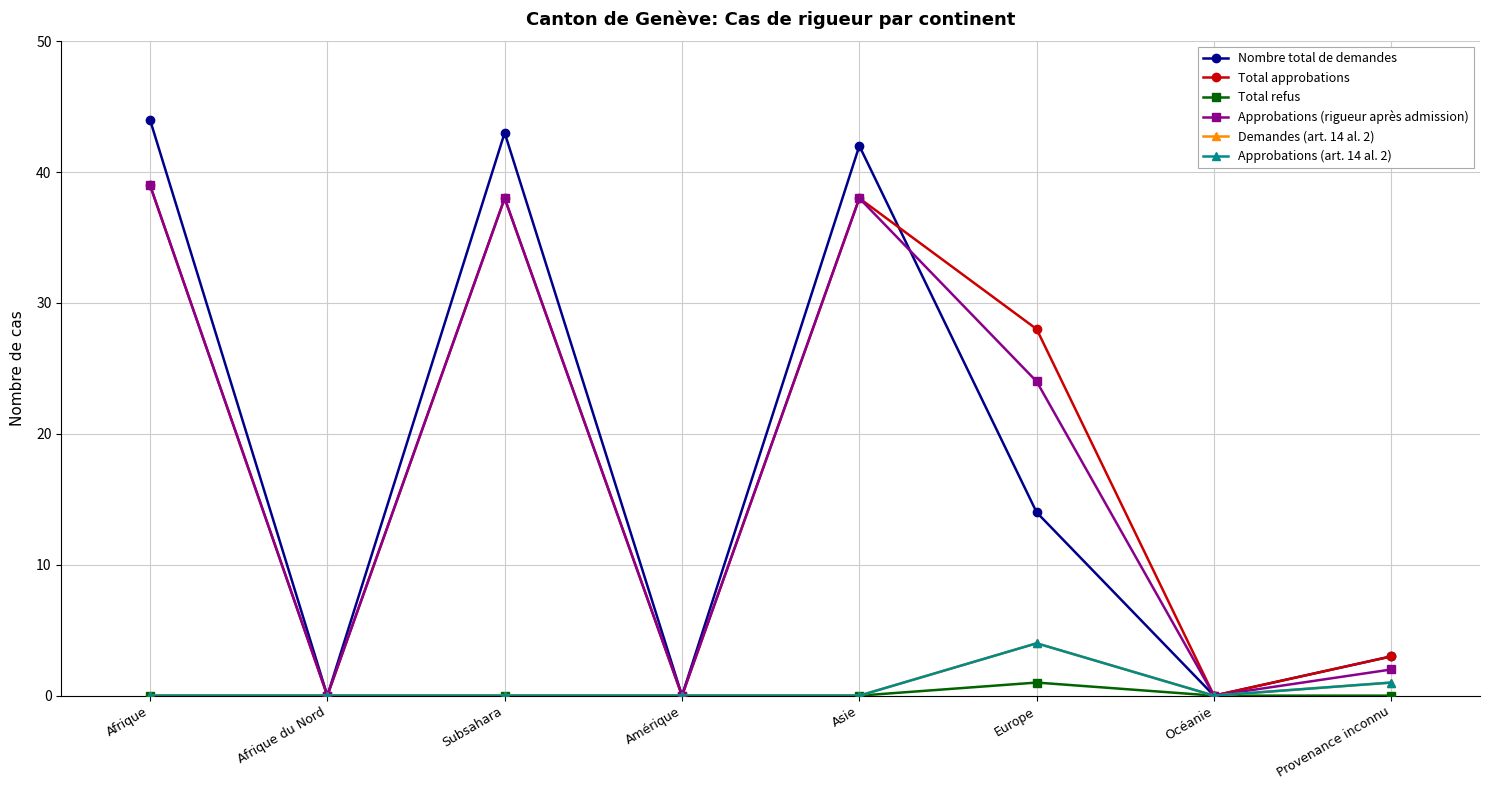

Rank the series by their maximum value, from lowest to highest.

Total refus, Demandes (art. 14 al. 2), Approbations (art. 14 al. 2), Total approbations, Approbations (rigueur après admission), Nombre total de demandes